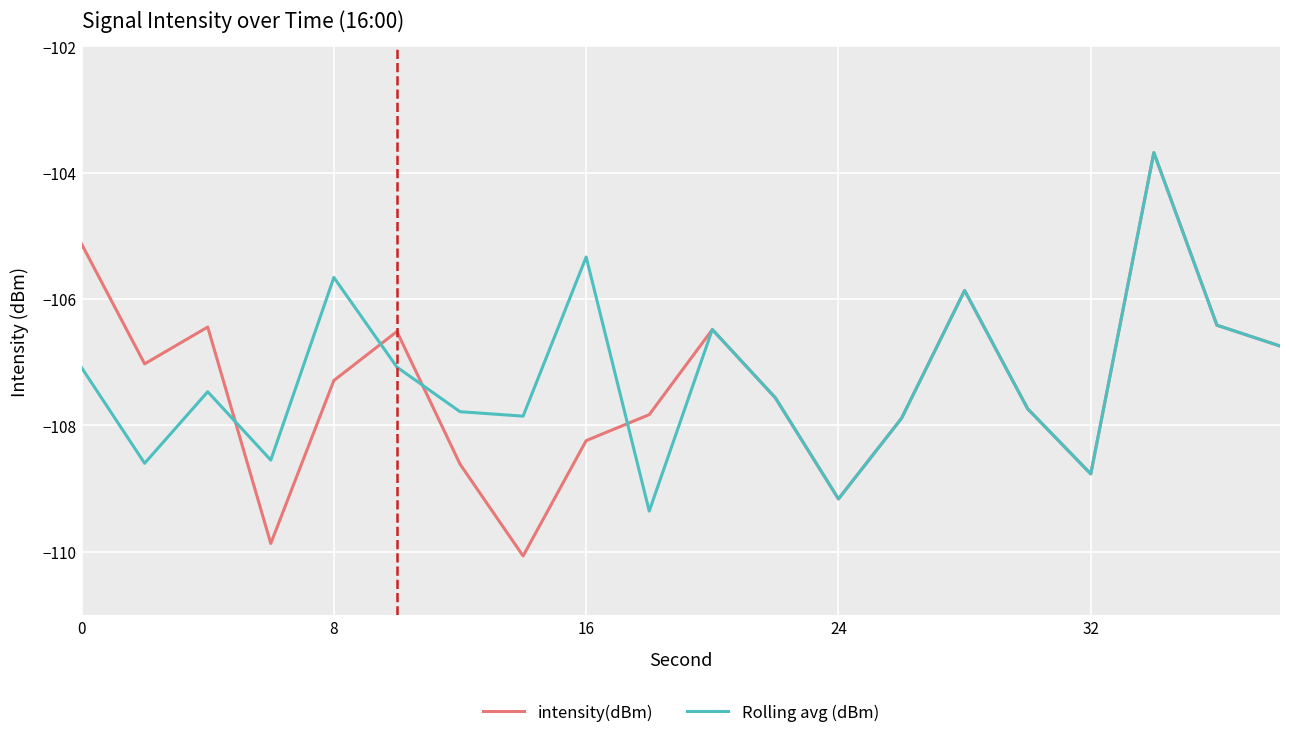

What is the difference between the second highest and minimum values in the intensity(dBm) series?

4.9